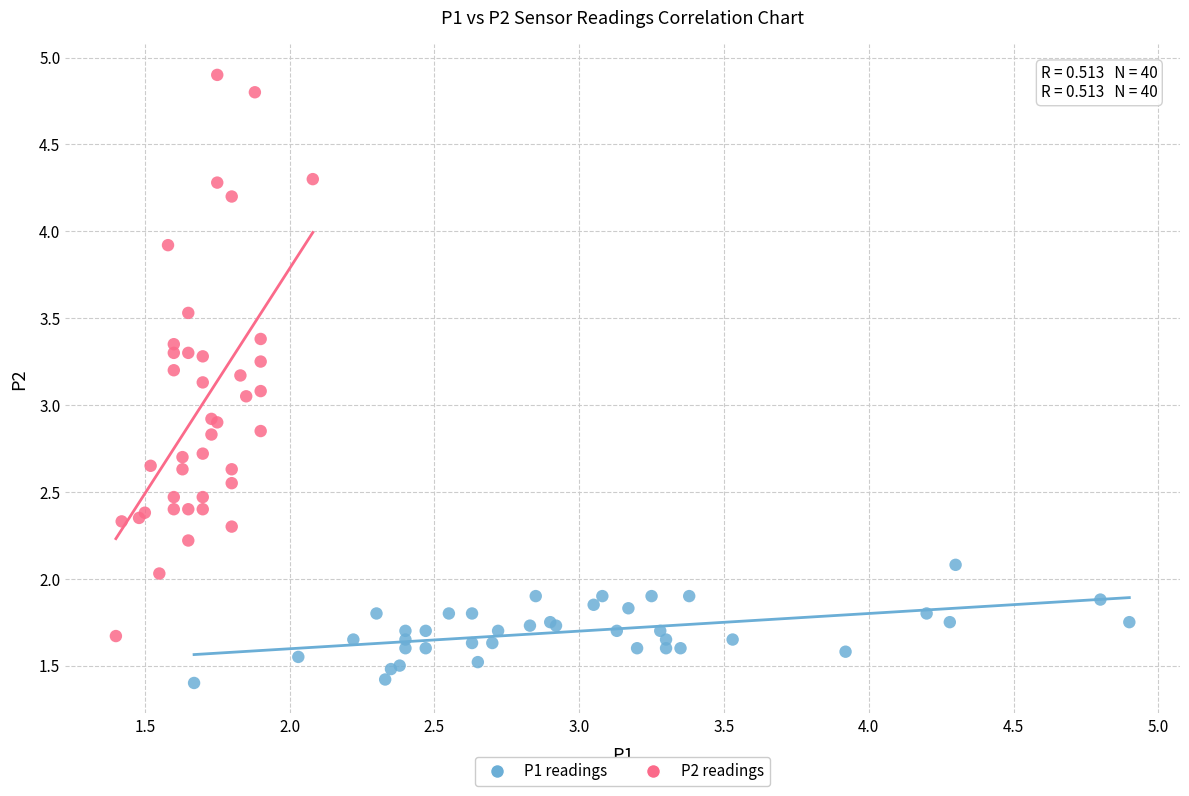

Which series has the largest Y range (max minus min)?

P2 readings